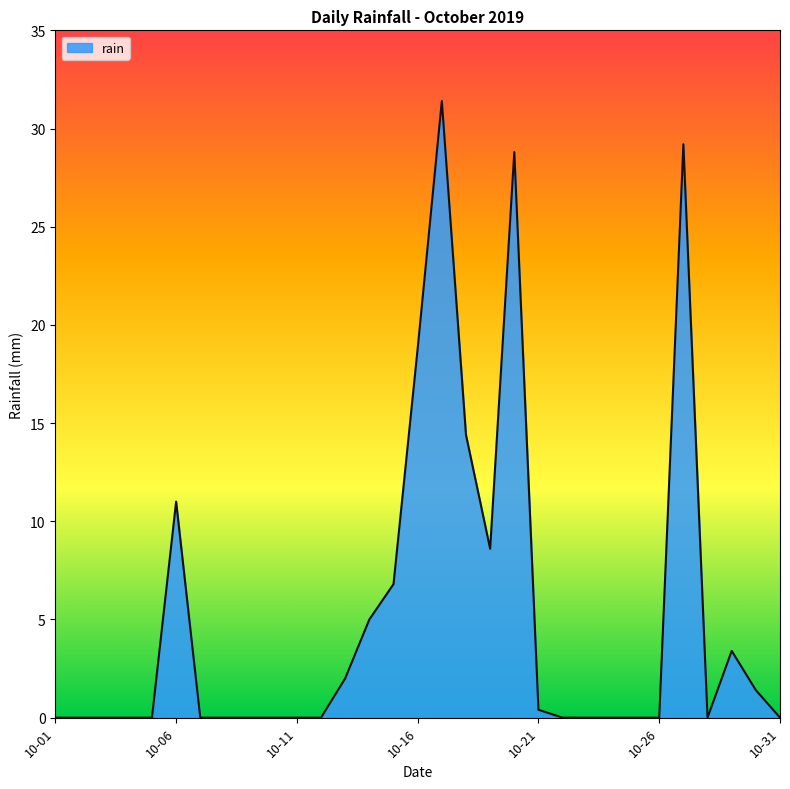

What is the maximum value shown in the chart?

31.4